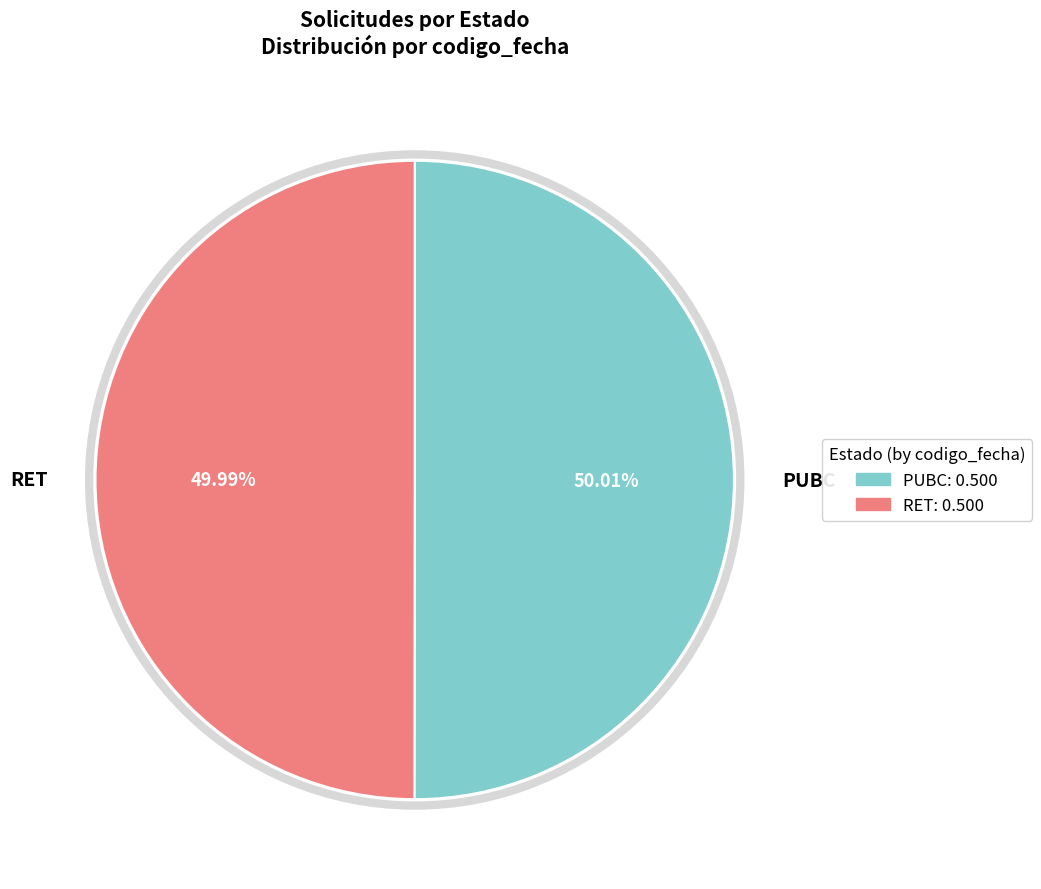

To the nearest percent, what portion does RET represent?

50%